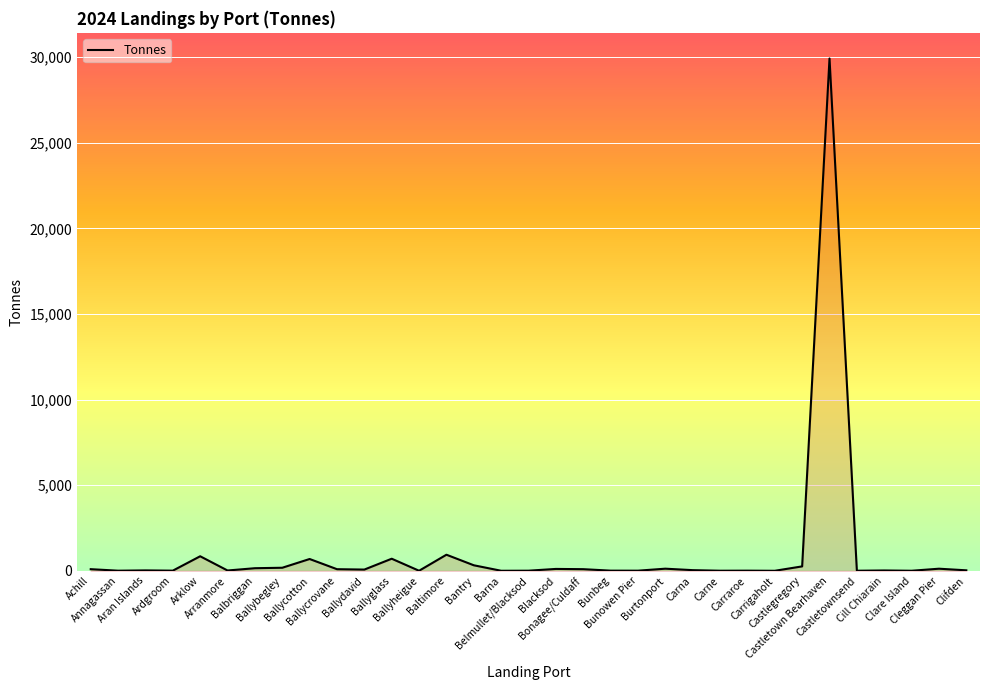

What is the difference between the second highest and minimum values?

938.1